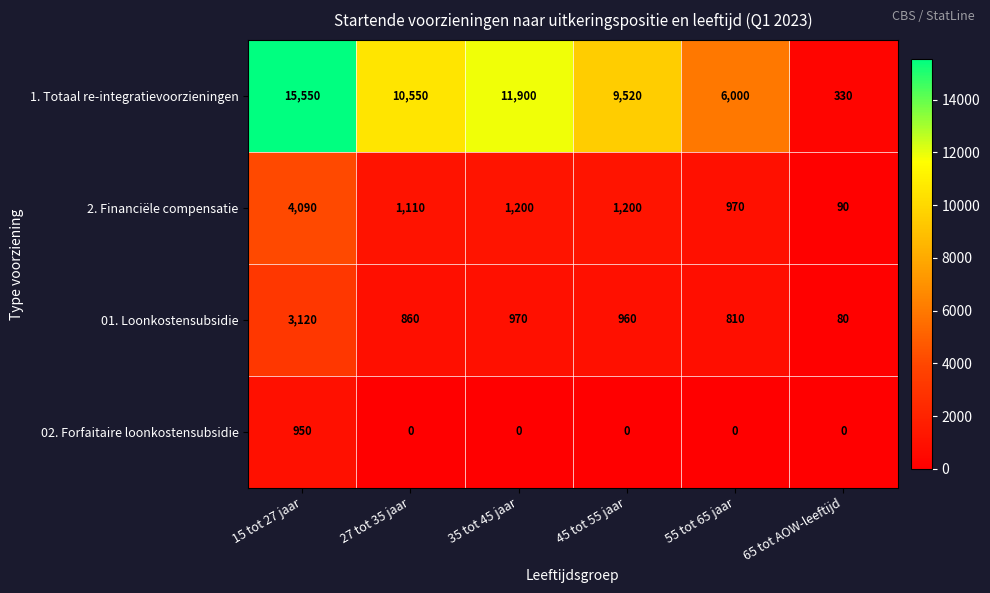

How many categories are shown in the chart?

6